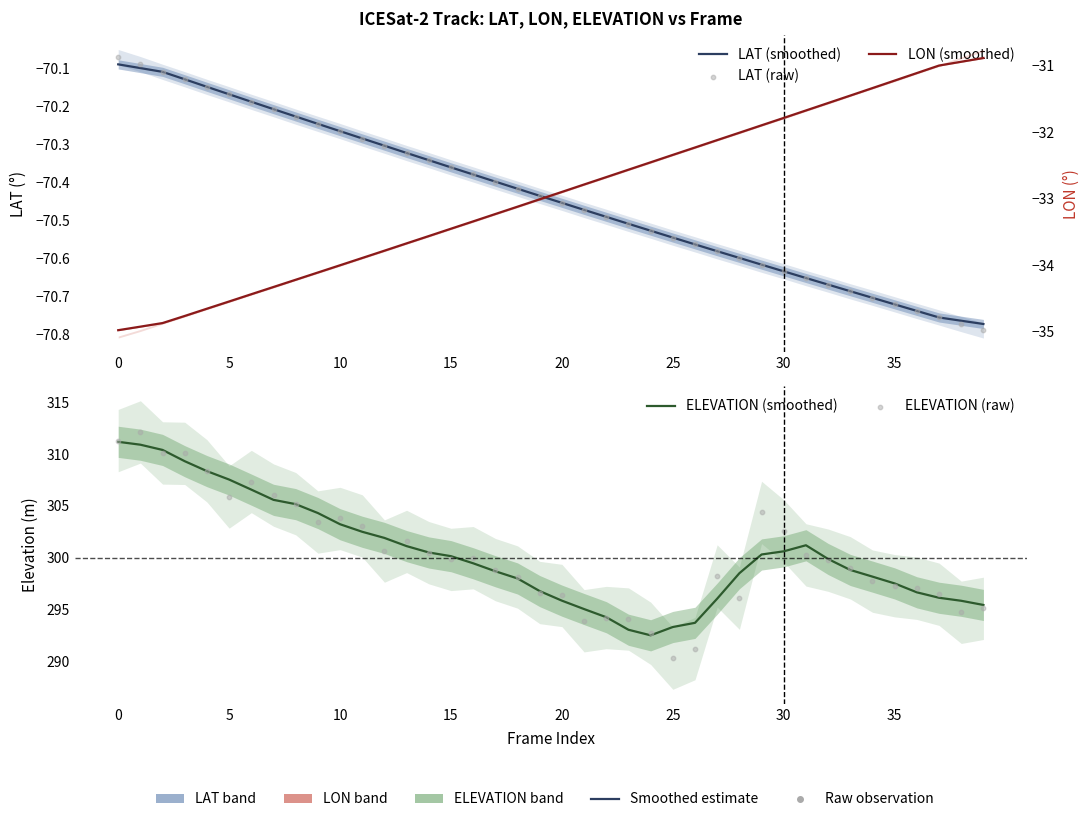

Which series has the widest spread of Y values?

ELEVATION (raw)